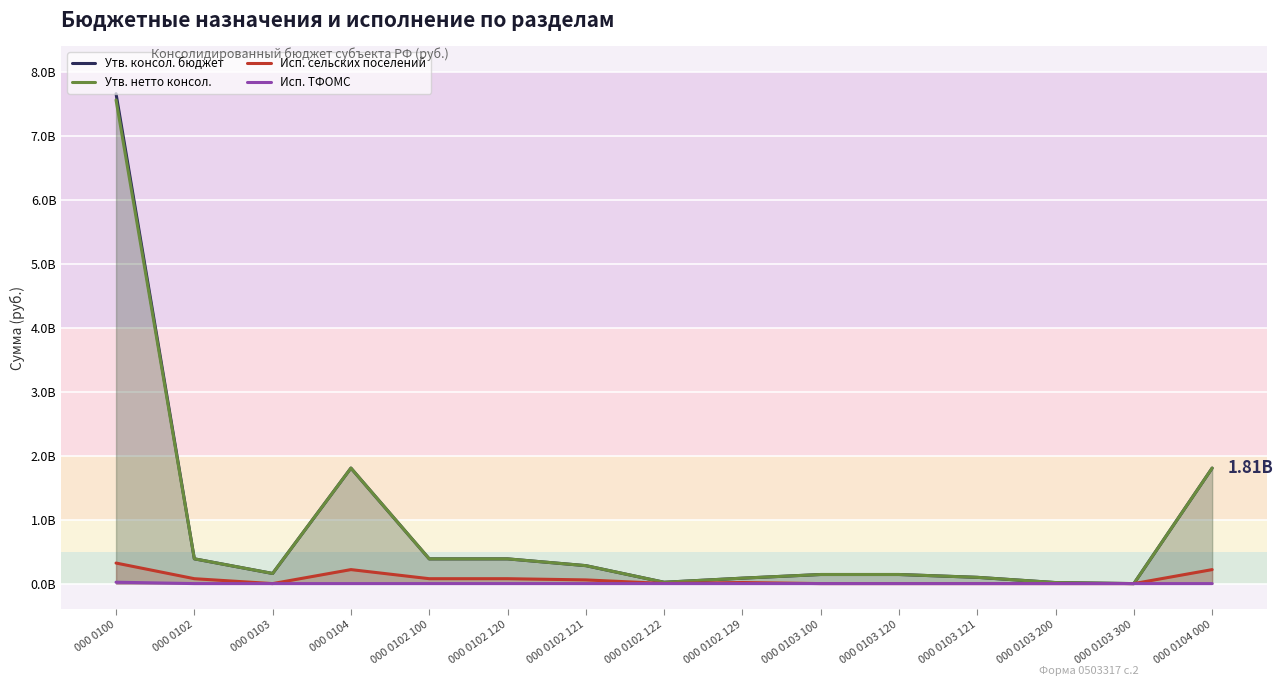

Reading left to right, transcribe all the data shown in this chart.

Утв. консол. бюджет: 7660555398.8	387517010.1	158507315.6	1806311066.9	386840010.1	386840010.1	280821491.1	20972486.4	85046032.6	142297031.2	142297031.2	97926186.5	16147361.7	34624.3	1806311066.9
Утв. нетто консол.: 7562788998.8	387517010.1	158507315.6	1806311066.9	386840010.1	386840010.1	280821491.1	20972486.4	85046032.6	142297031.2	142297031.2	97926186.5	16147361.7	34624.3	1806311066.9
Исп. сельских поселений: 321344058.5	76684299.5	0.0	218851361.3	76684299.5	76684299.5	57746071.3	2023170.8	16915057.4	0.0	0.0	0.0	0.0	0.0	218851361.3
Исп. ТФОМС: 21752506.1	0.0	0.0	0.0	0.0	0.0	0.0	0.0	0.0	0.0	0.0	0.0	0.0	0.0	0.0